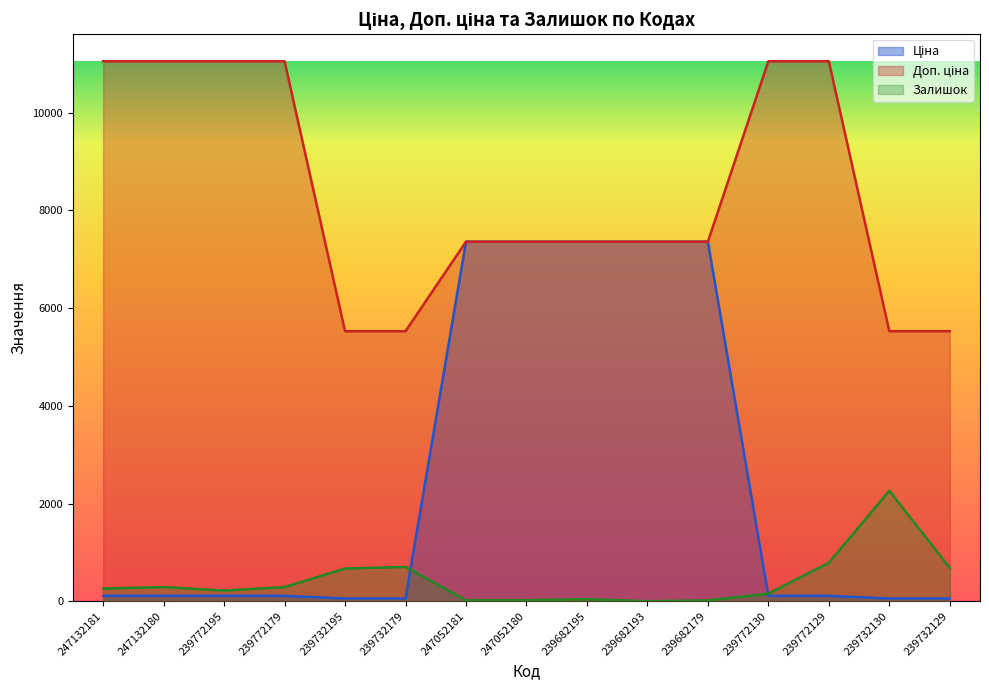

The Залишок series shows 290.0 at 239772179. True or false?

True